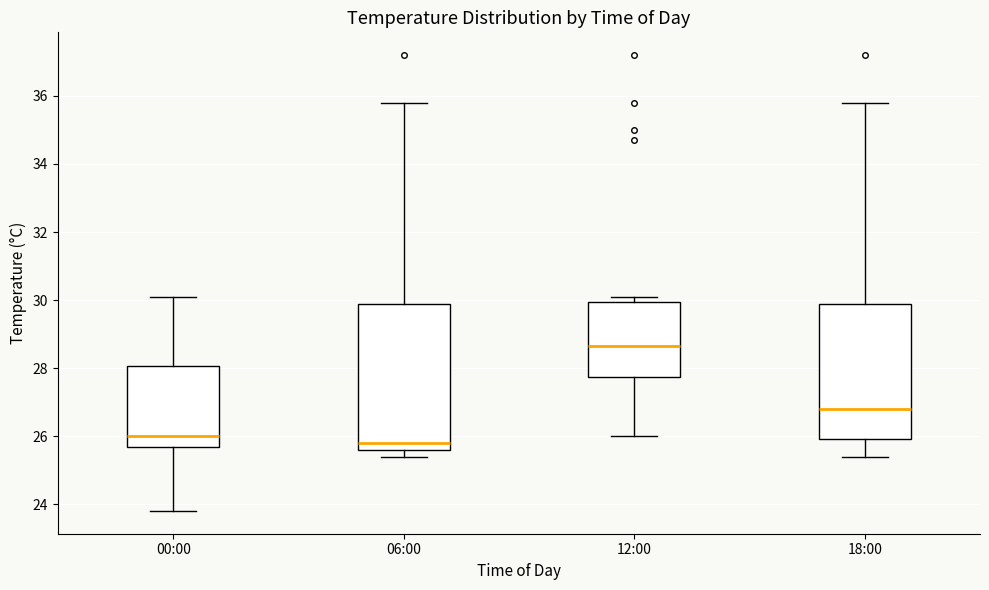

Which box's median line is the lowest?

06:00